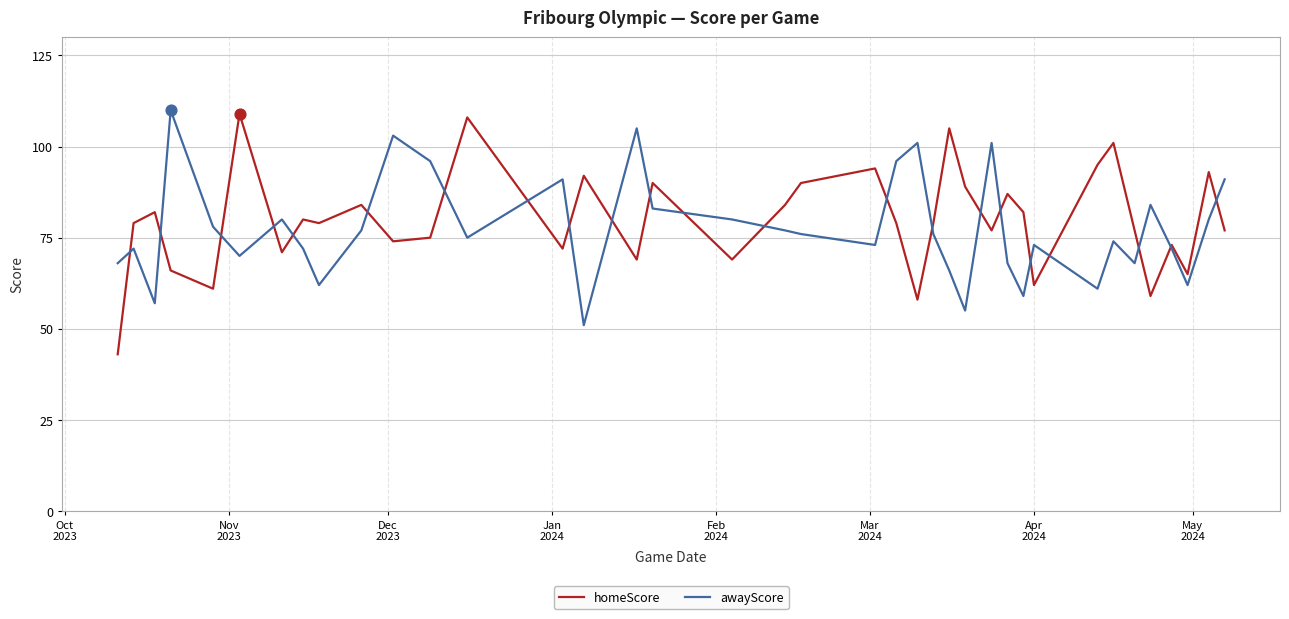

What is the lowest value of the homeScore series?

43